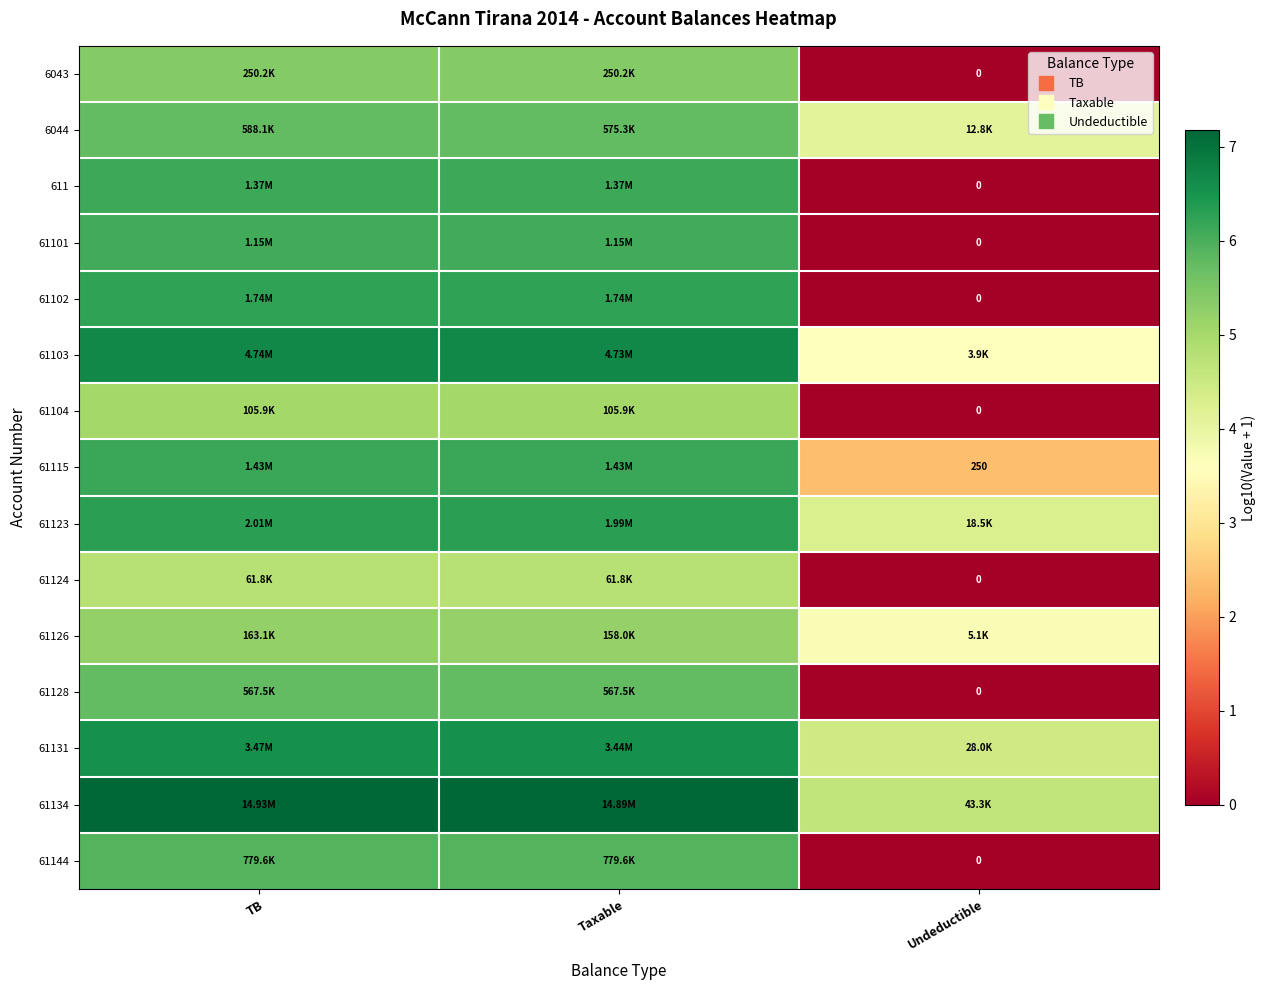

How many data points in 61124 are less than 4?

1